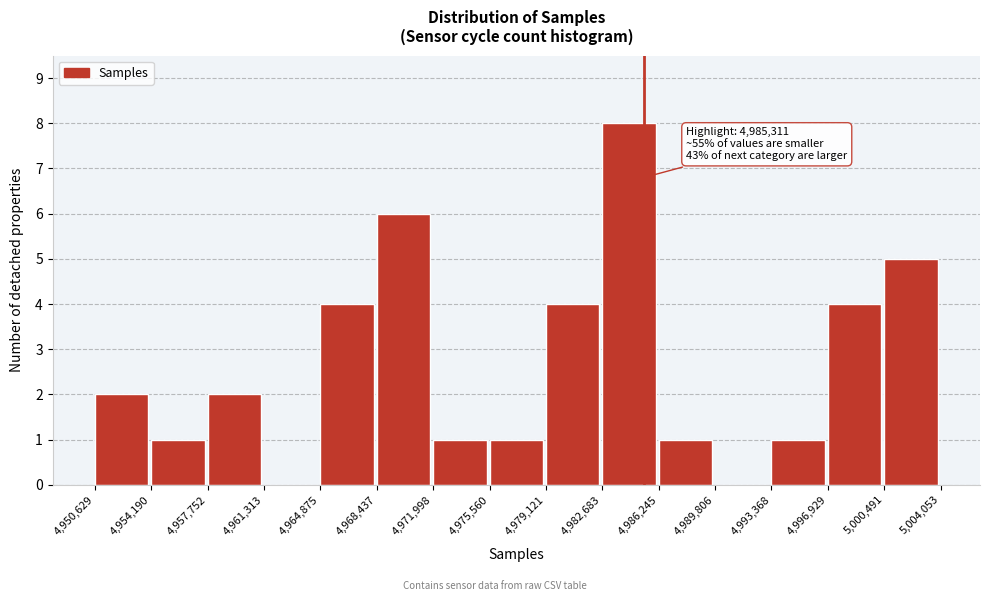

Which range on the x-axis has the tallest bar?

4,982,683 to 4,986,245